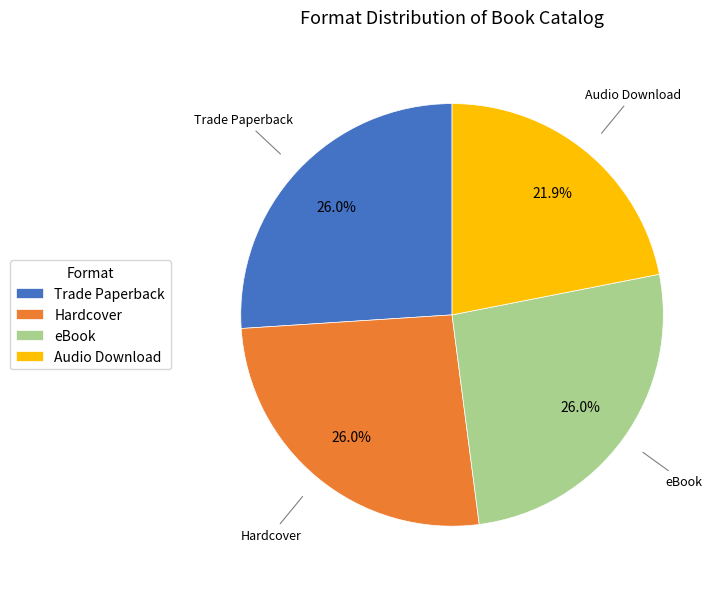

How many segments does this pie chart have?

4